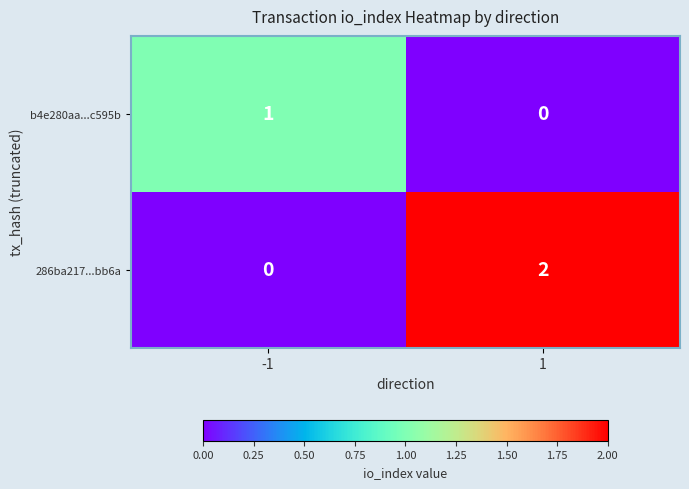

Reading left to right, extract all data points from this chart.

b4e280aa...c595b: -1=1	1=0
286ba217...bb6a: -1=0	1=2